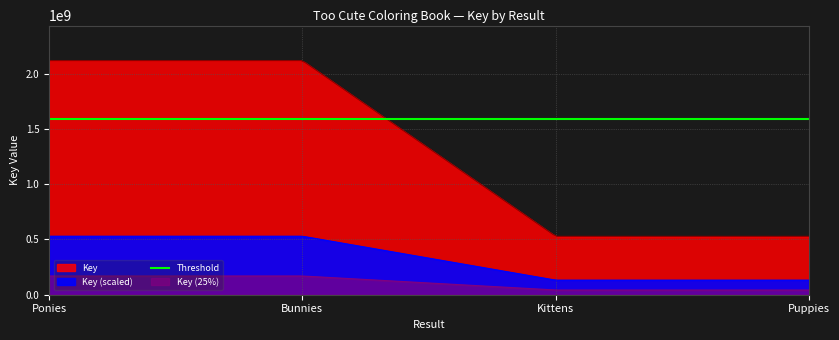

What is the difference between the second highest and minimum values?

1589243852